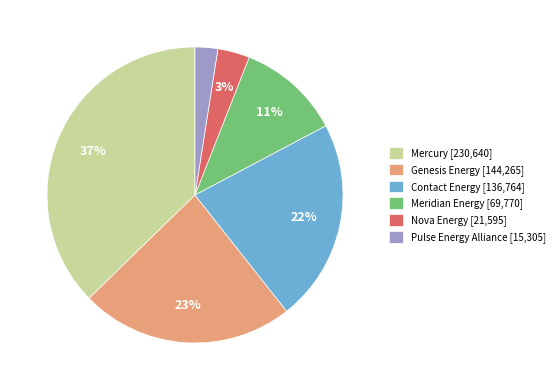

Count the number of slices in the pie.

6